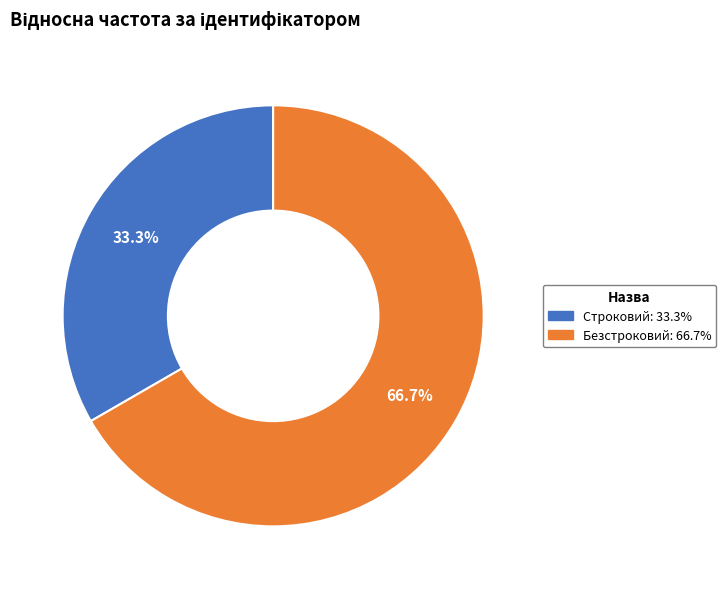

Rank the categories by value from lowest to highest.

Строковий, Безстроковий